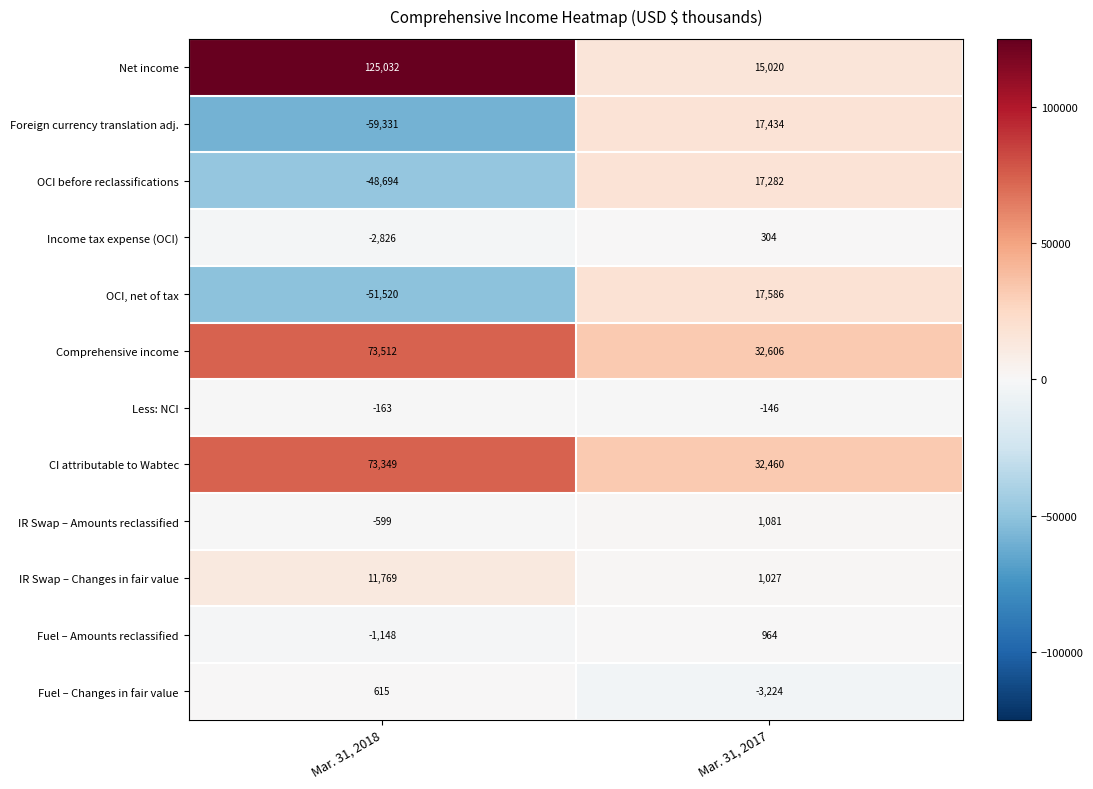

Read the Fuel – Changes in fair value value at Mar. 31, 2018, to the nearest 50.

600